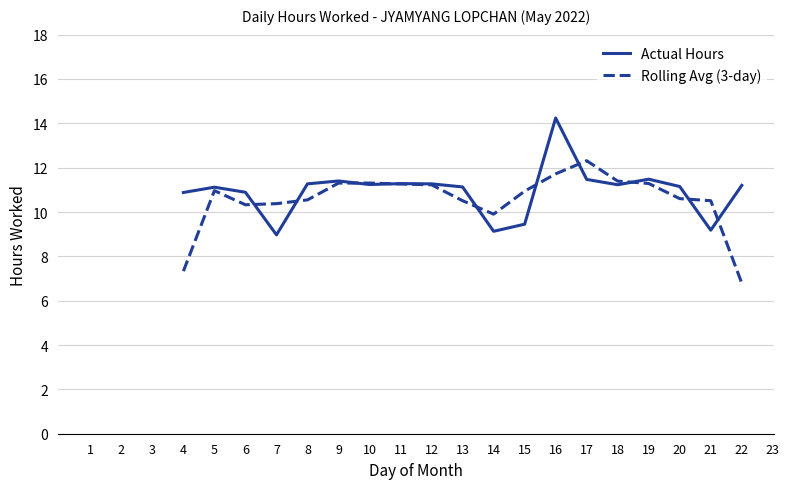

What is the highest value of the Rolling Avg (3-day) series?

12.3